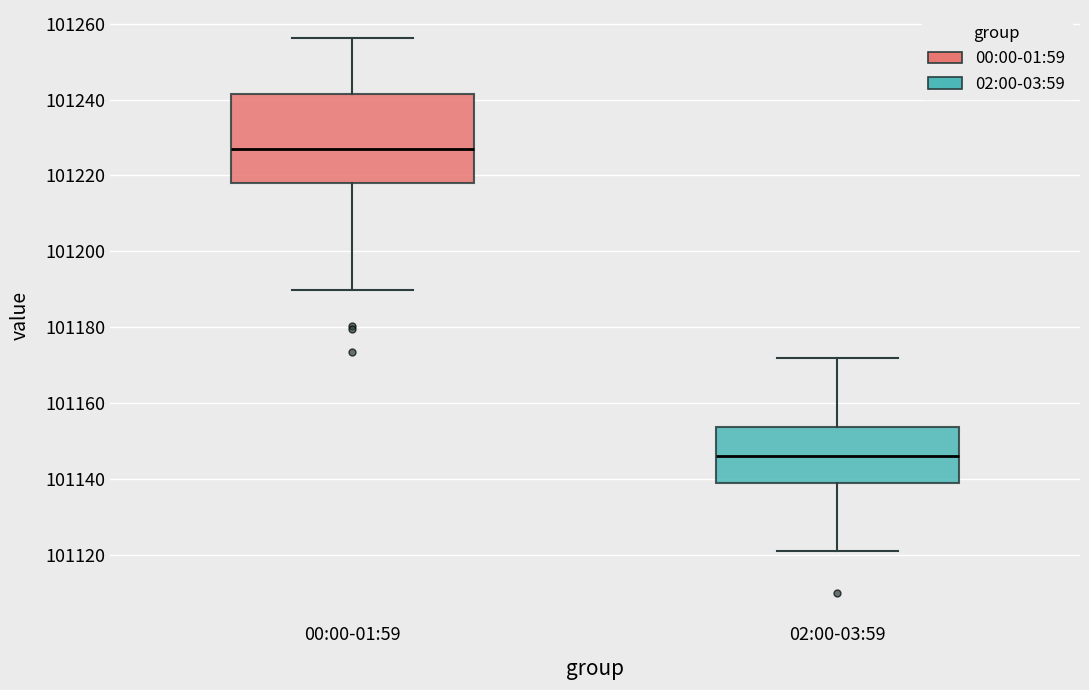

Which box has the lowest median line?

02:00-03:59